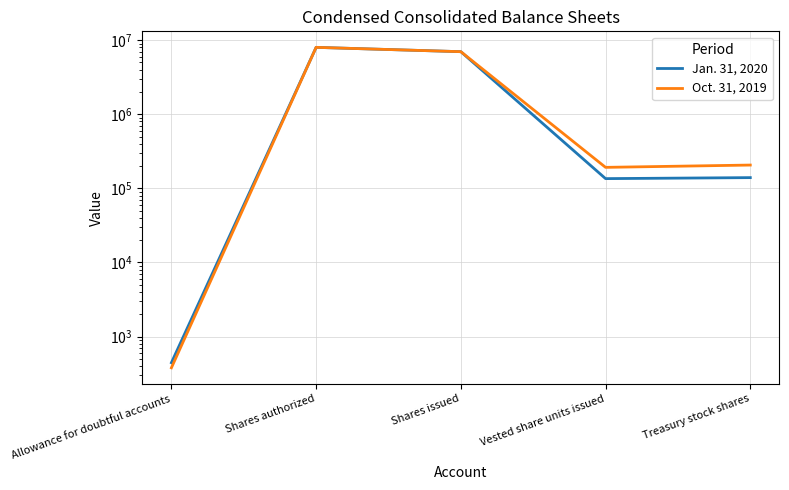

Which series has the largest total across all categories?

Oct. 31, 2019